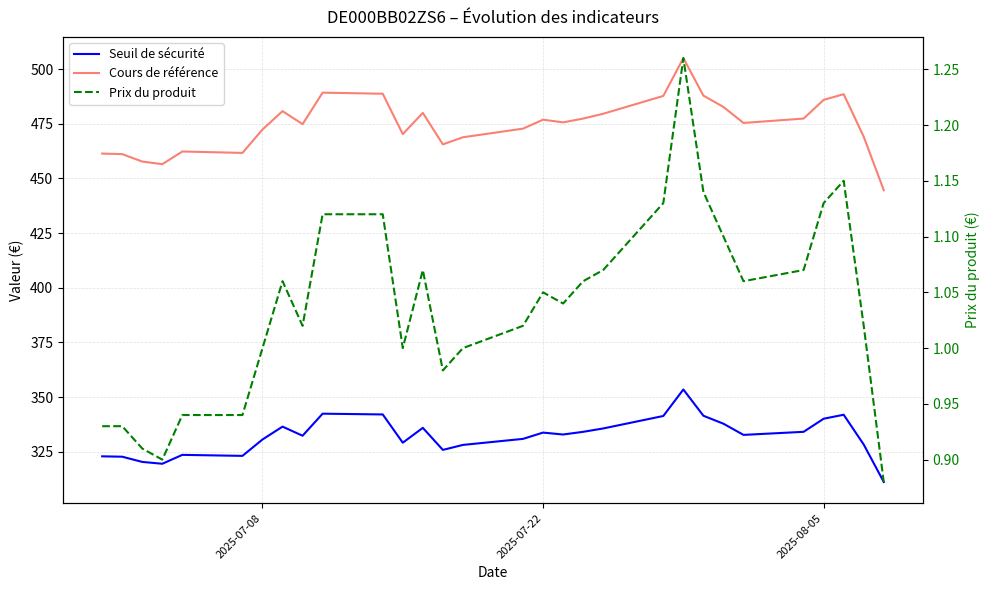

In Cours de référence, how many points are higher than both neighbors (excluding endpoints)?

7